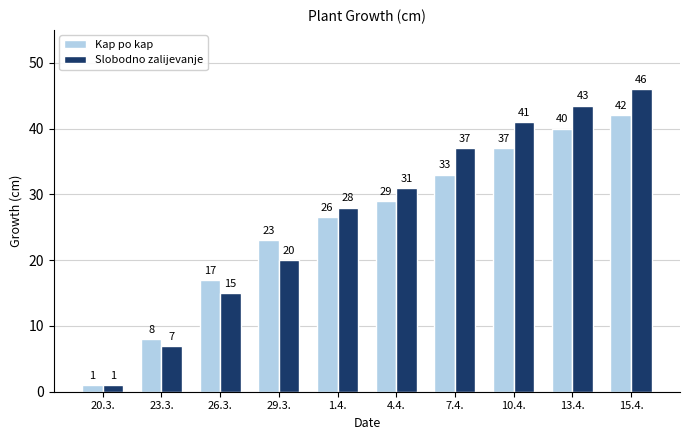

How many bars are there in total?

20